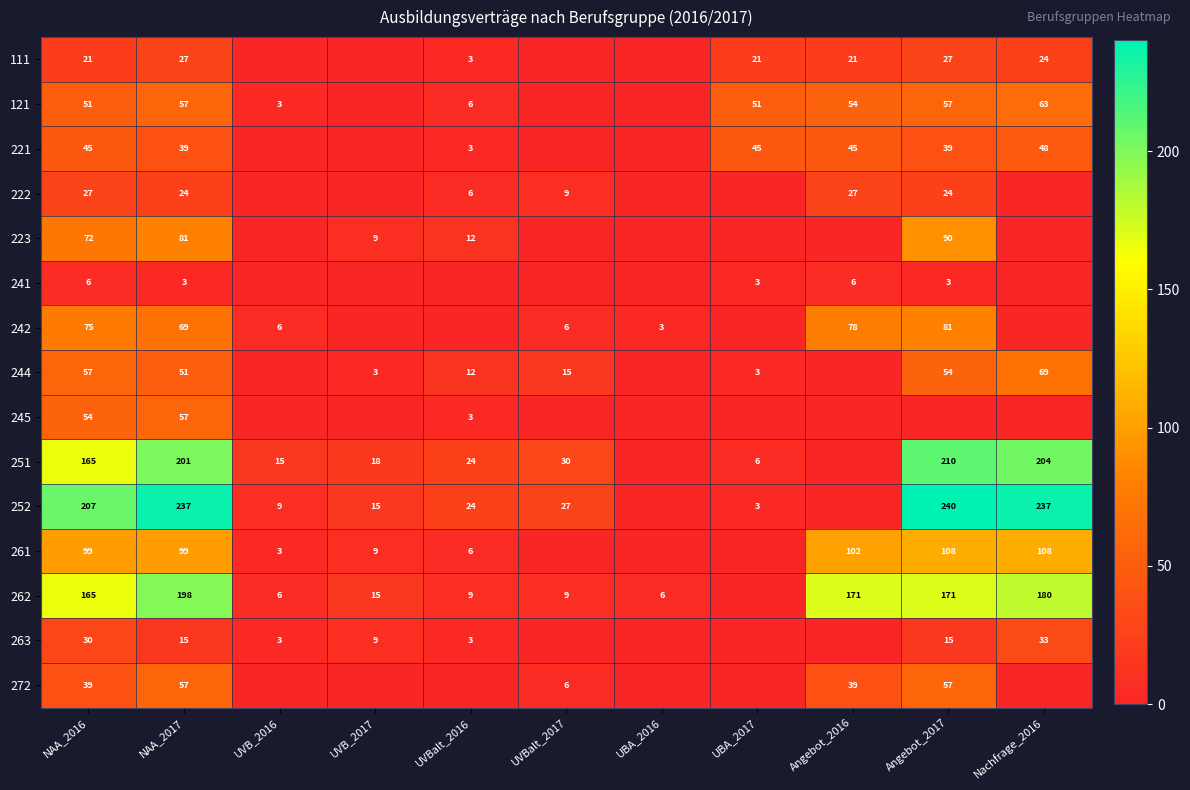

At which category does the chart reach its minimum across all series?

UVB_2016